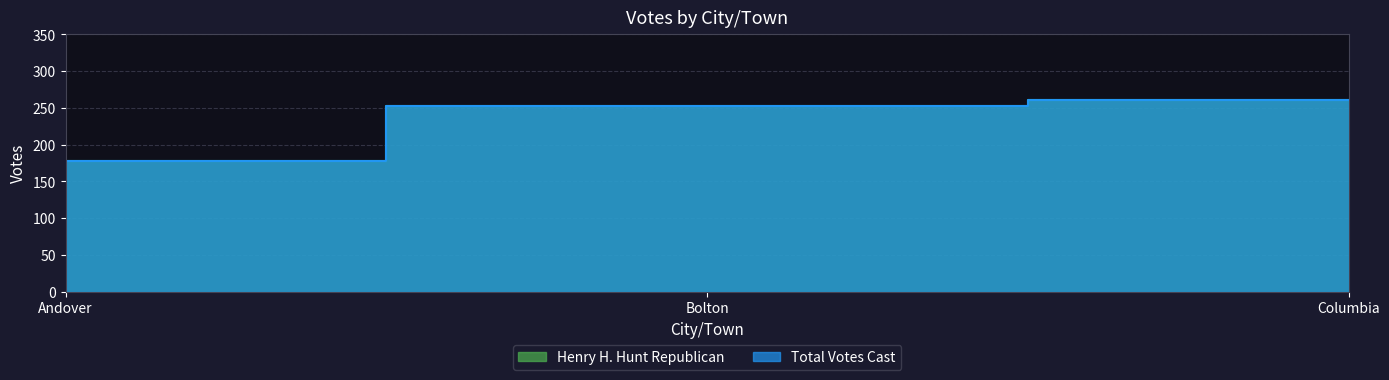

Count the number of data series in this chart.

2